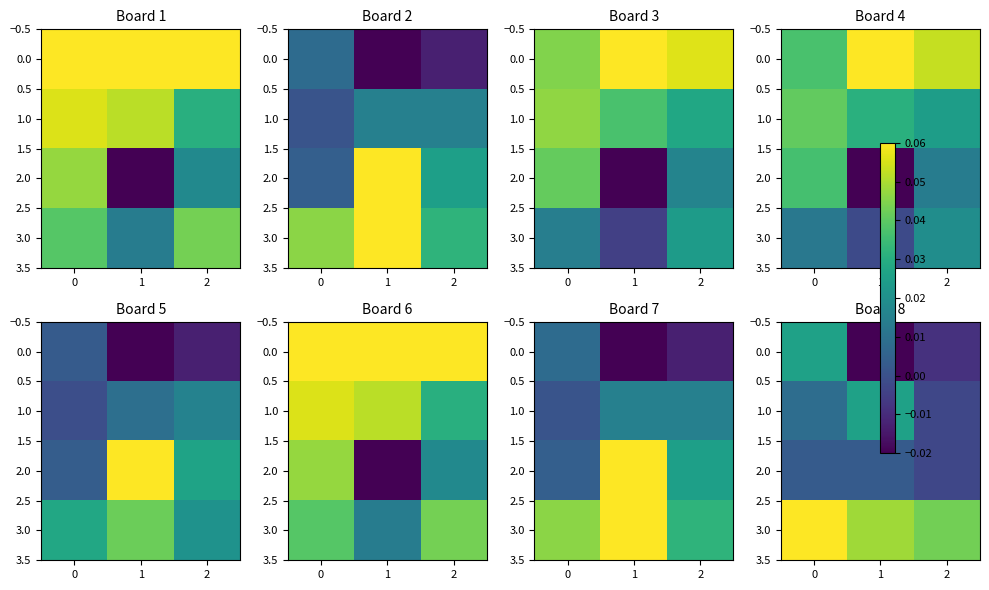

Between 1 and 2, which is larger?

2